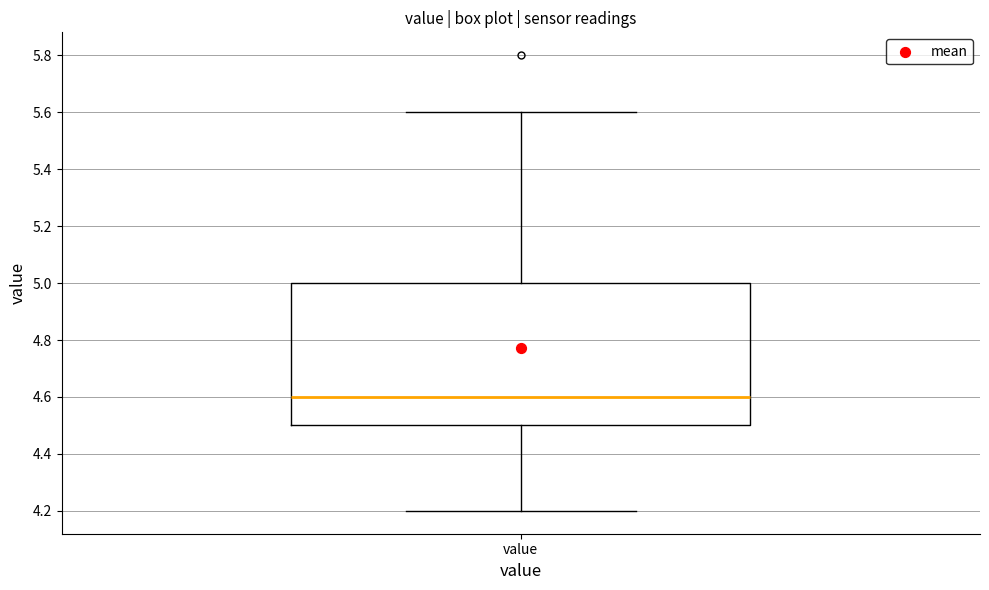

Read this box plot against the y-axis: the position of the median line, the range covered by the box, and the ends of both whiskers. The values are not printed on the chart, so give them approximately, as read against the axis.

median 4.6, box 4.5 to 5.0, whiskers 4.2 to 5.6